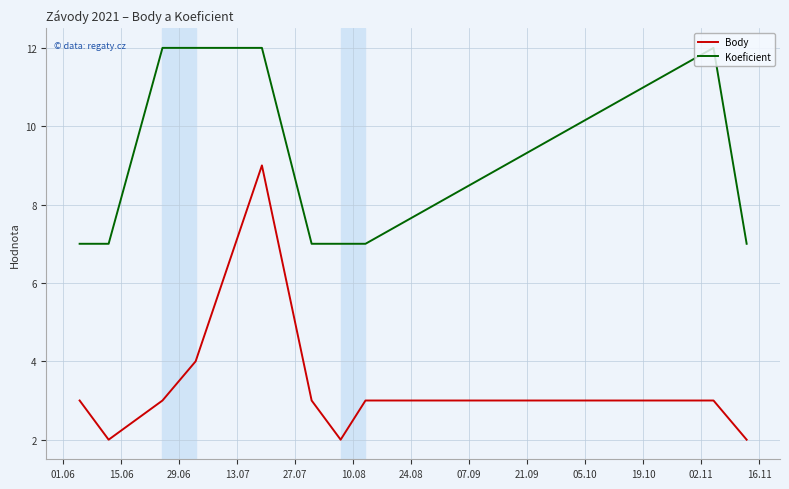

What is the difference between the maximum and minimum values in the Koeficient series?

5